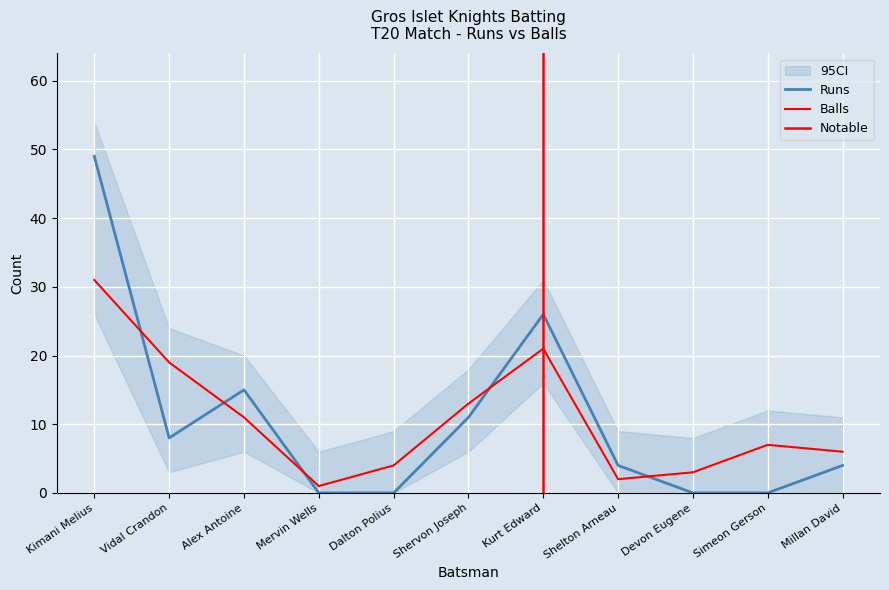

What is the difference between the highest and lowest values at Shelton Arneau?

2